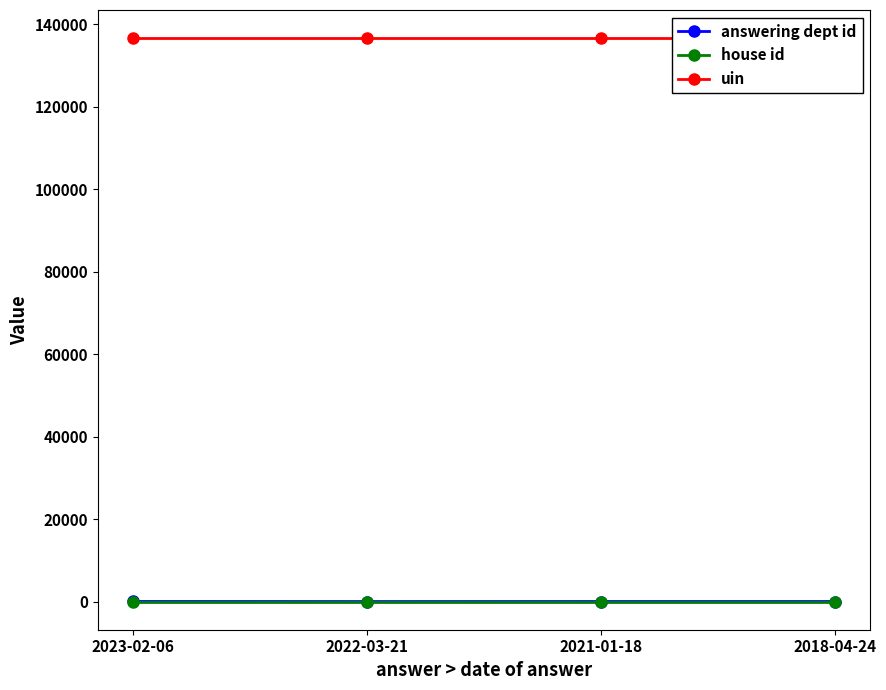

How many lines are shown in the chart?

3